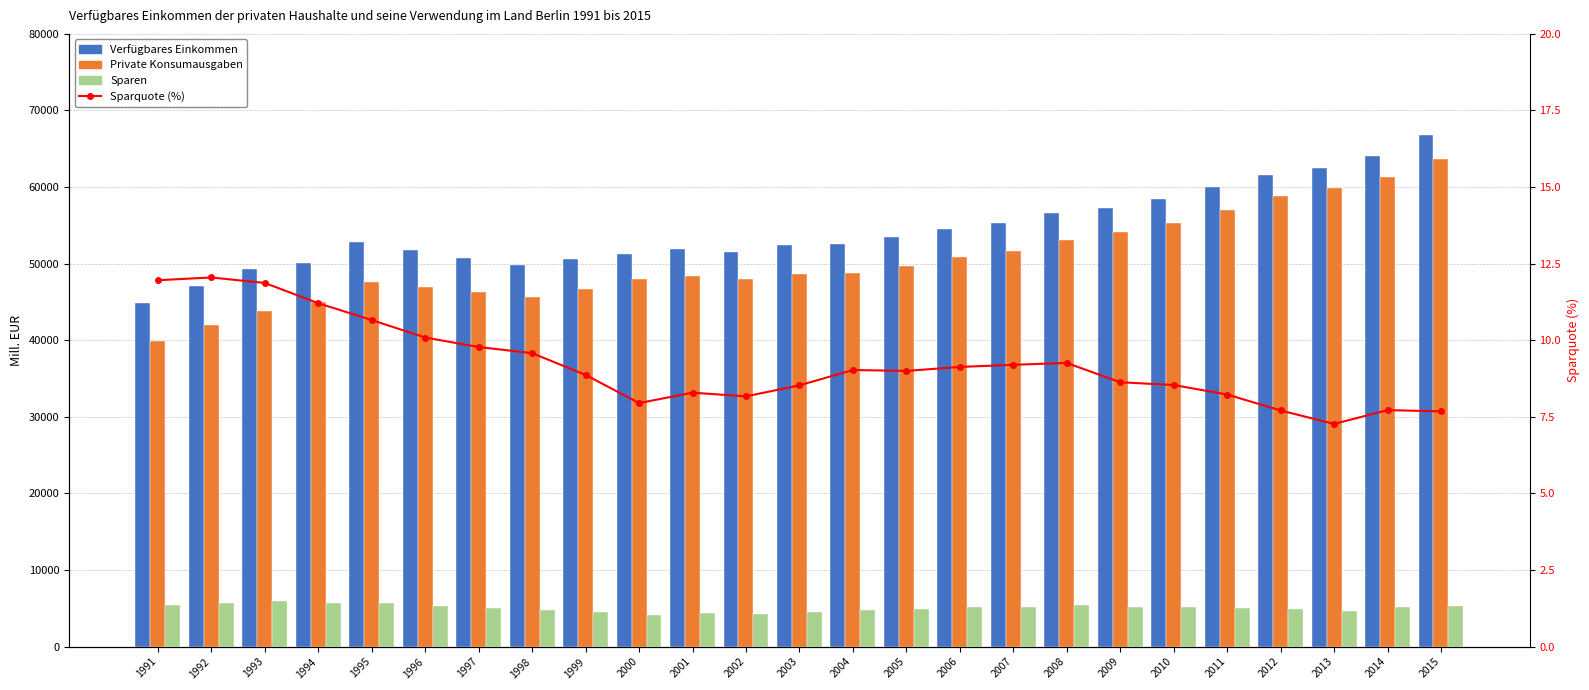

How many groups of bars are there?

25